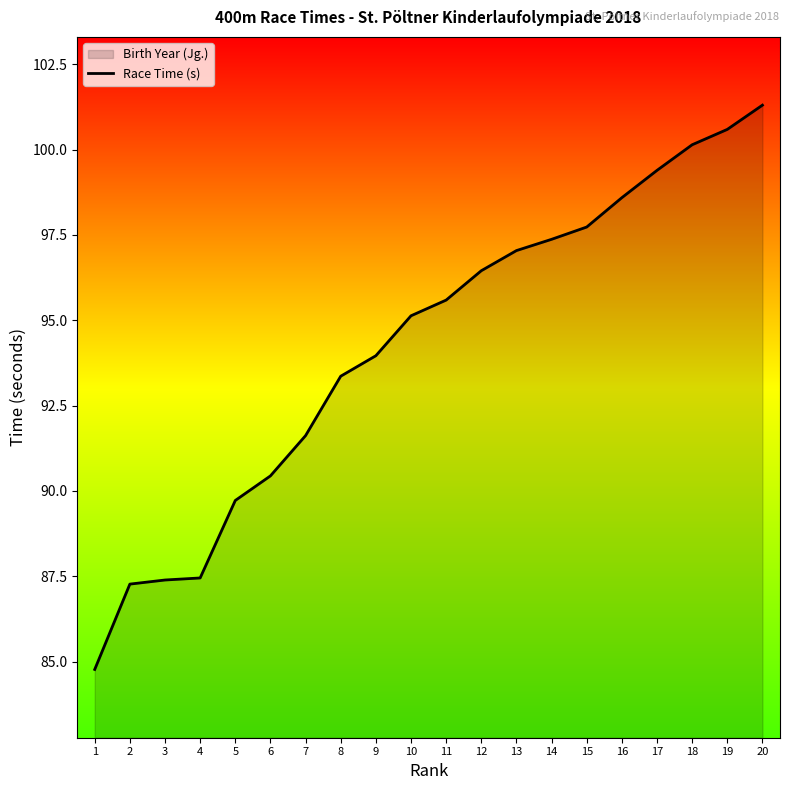

Reading right to left, extract all data points from this chart.

101.3	100.6	100.1	99.4	98.6	97.7	97.4	97.0	96.5	95.6	95.1	94.0	93.4	91.6	90.4	89.7	87.5	87.4	87.3	84.8